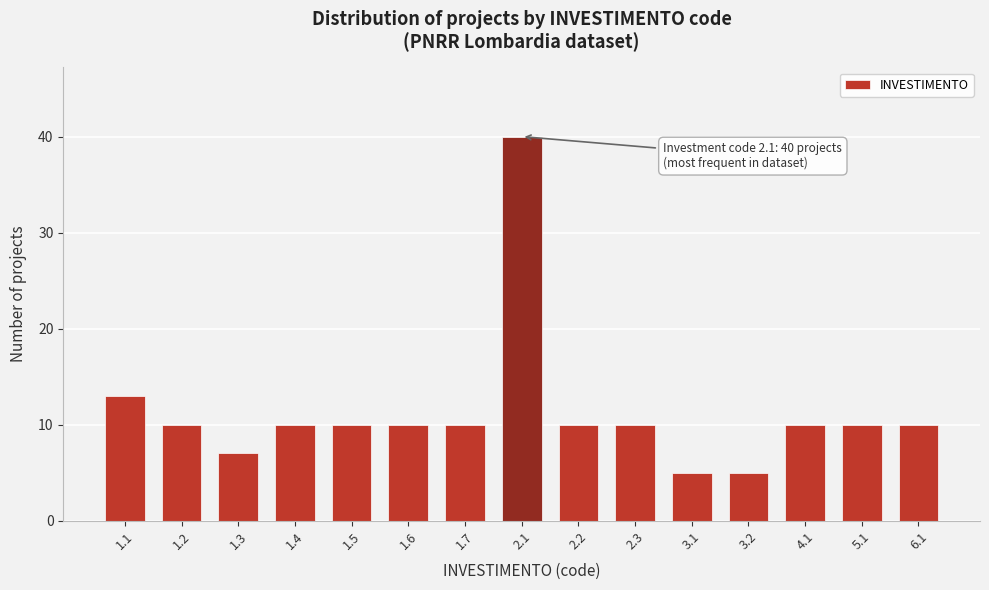

Reading left to right, what are all the values shown in this chart?

13	10	7	10	10	10	10	40	10	10	5	5	10	10	10